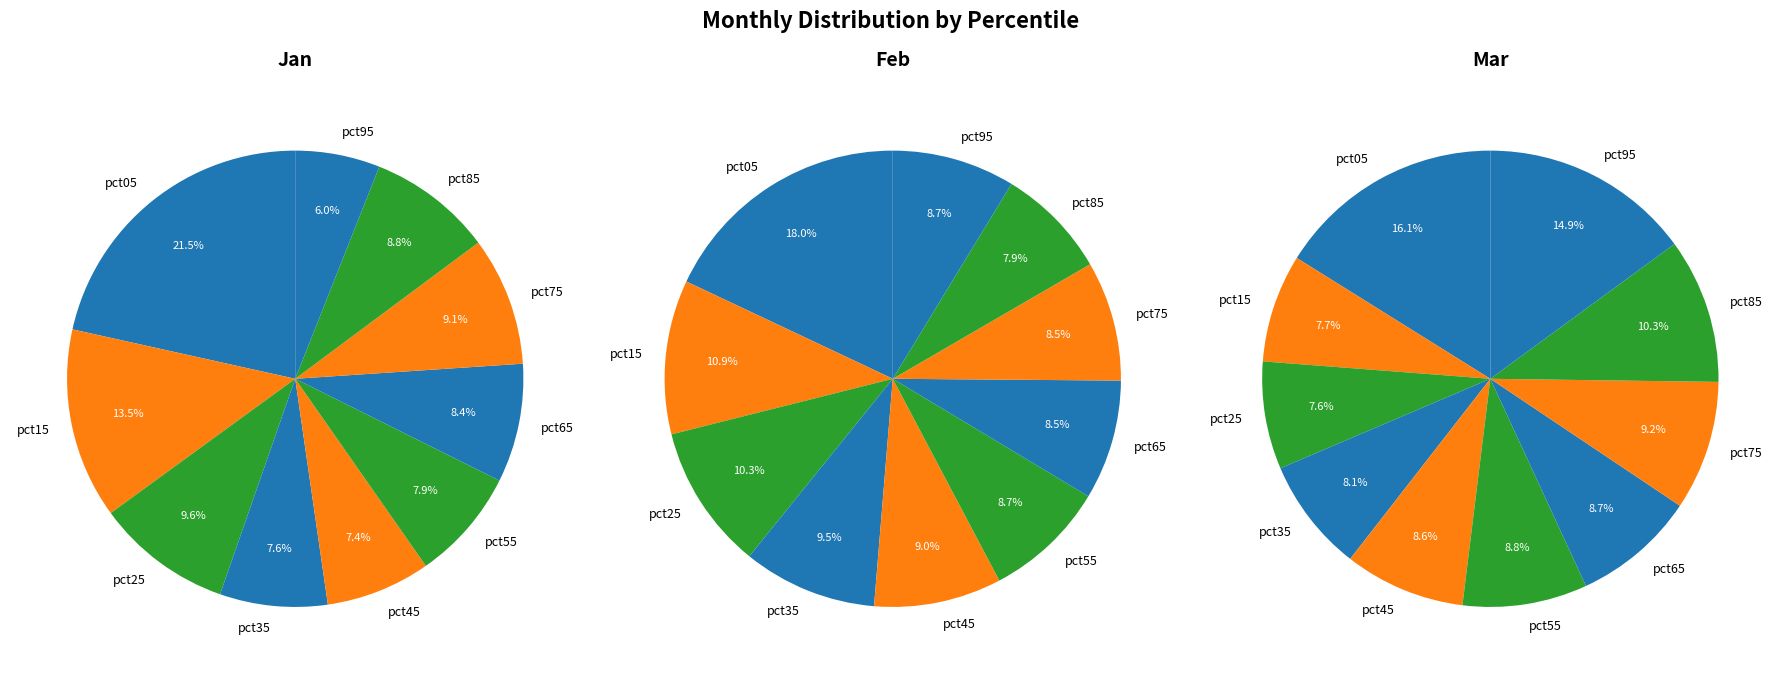

Which has a higher value, pct25 or pct45?

pct25